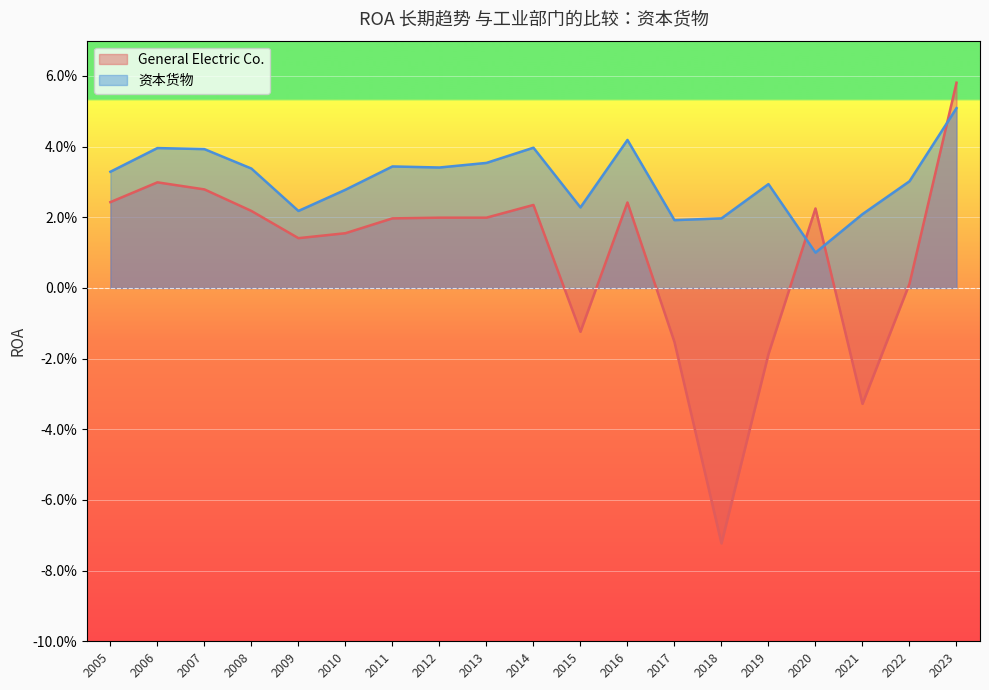

What are all the series names shown in the legend?

General Electric Co., 资本货物